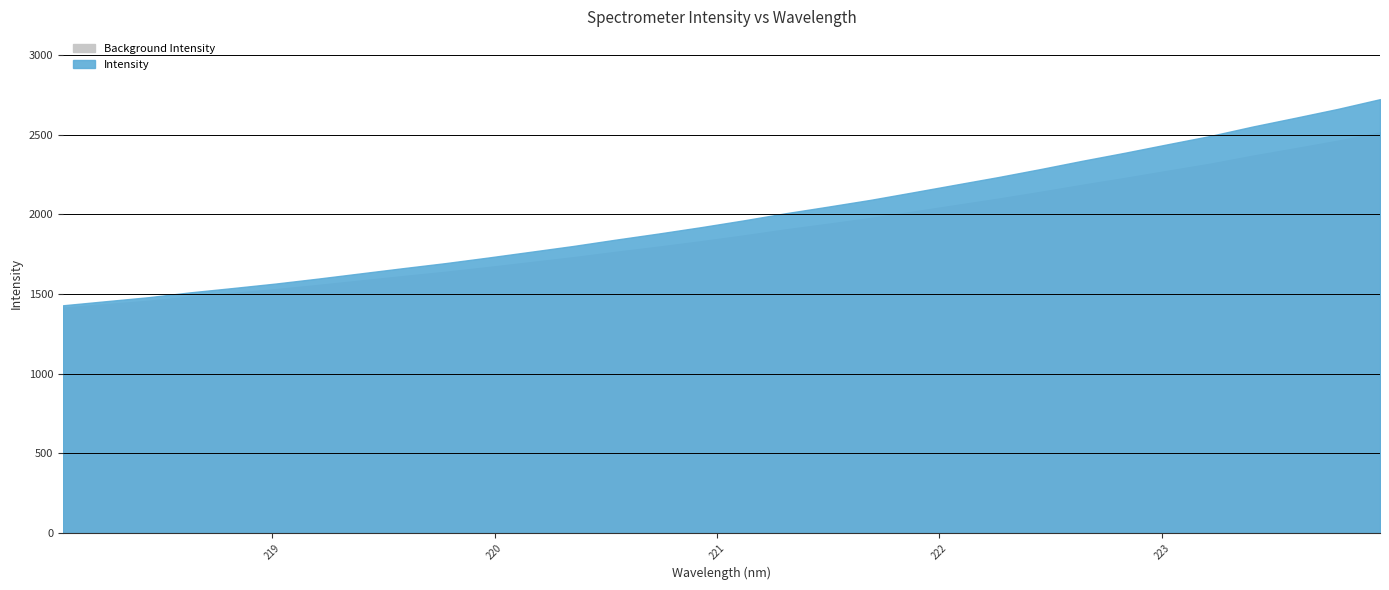

Between 223.7895 and 219.3979, which is larger?

223.7895